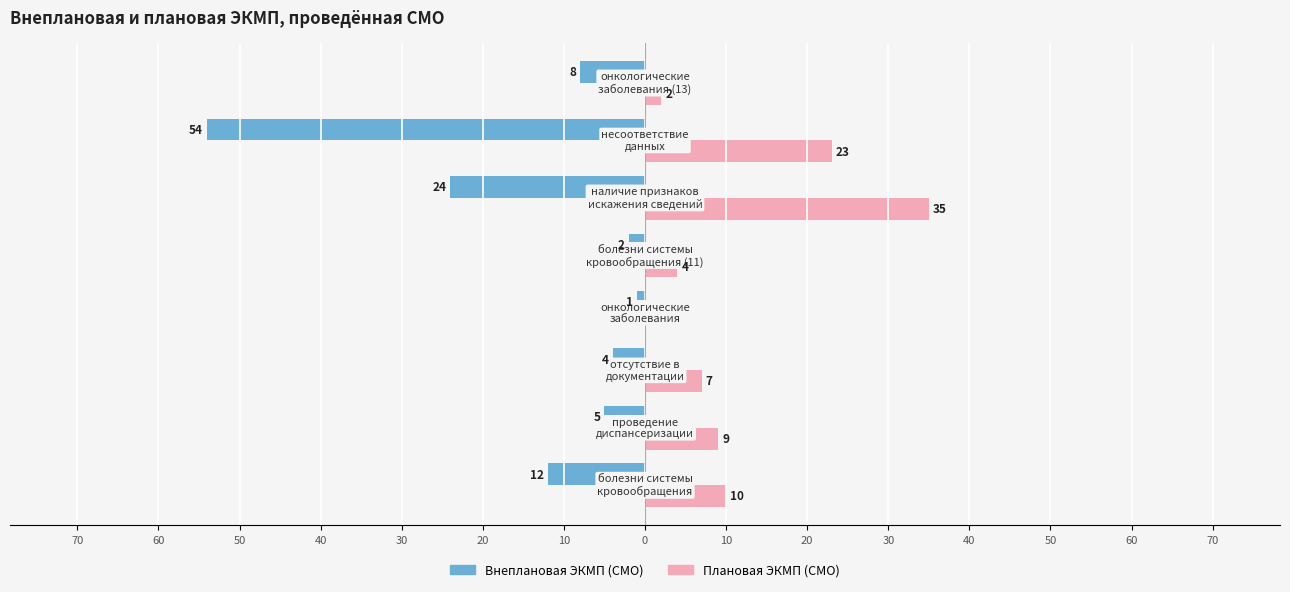

What are all the series names shown in the legend?

Внеплановая ЭКМП (СМО), Плановая ЭКМП (СМО)